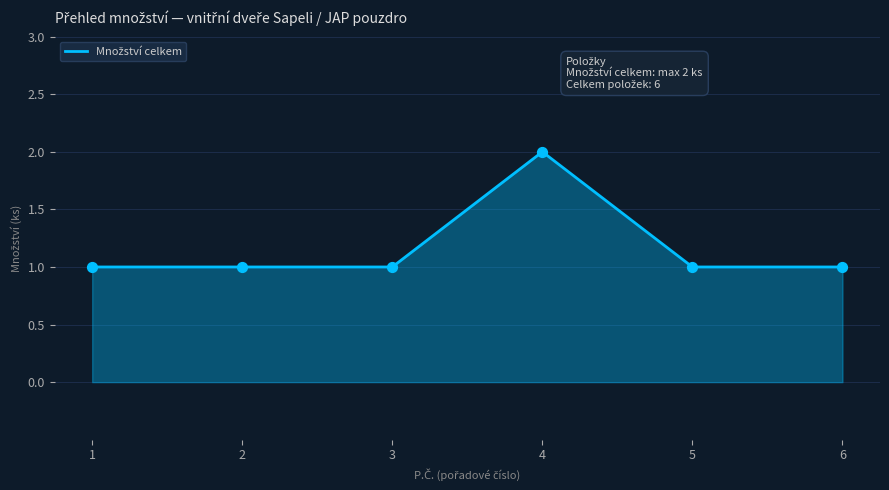

Approximately how many times larger is the value at 6 compared to 4?

0.5